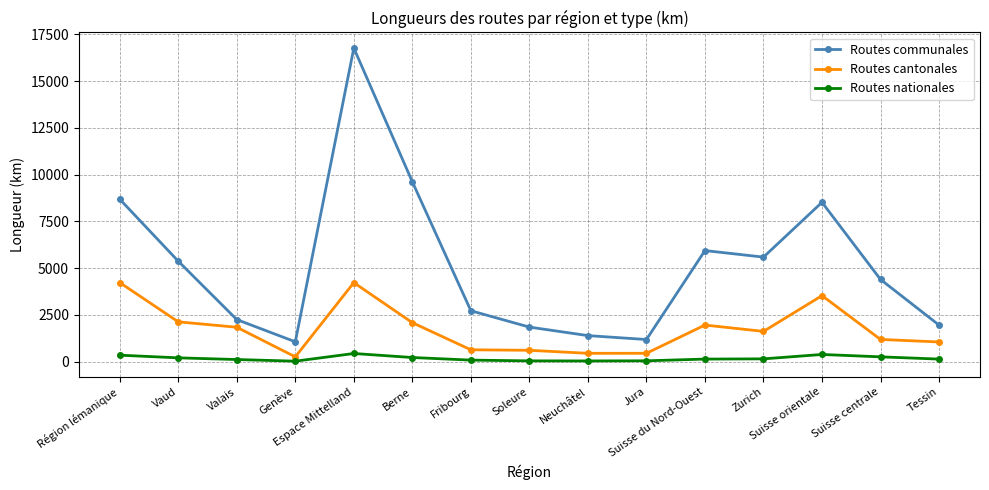

How many values in the Routes communales series are below 4398?

7